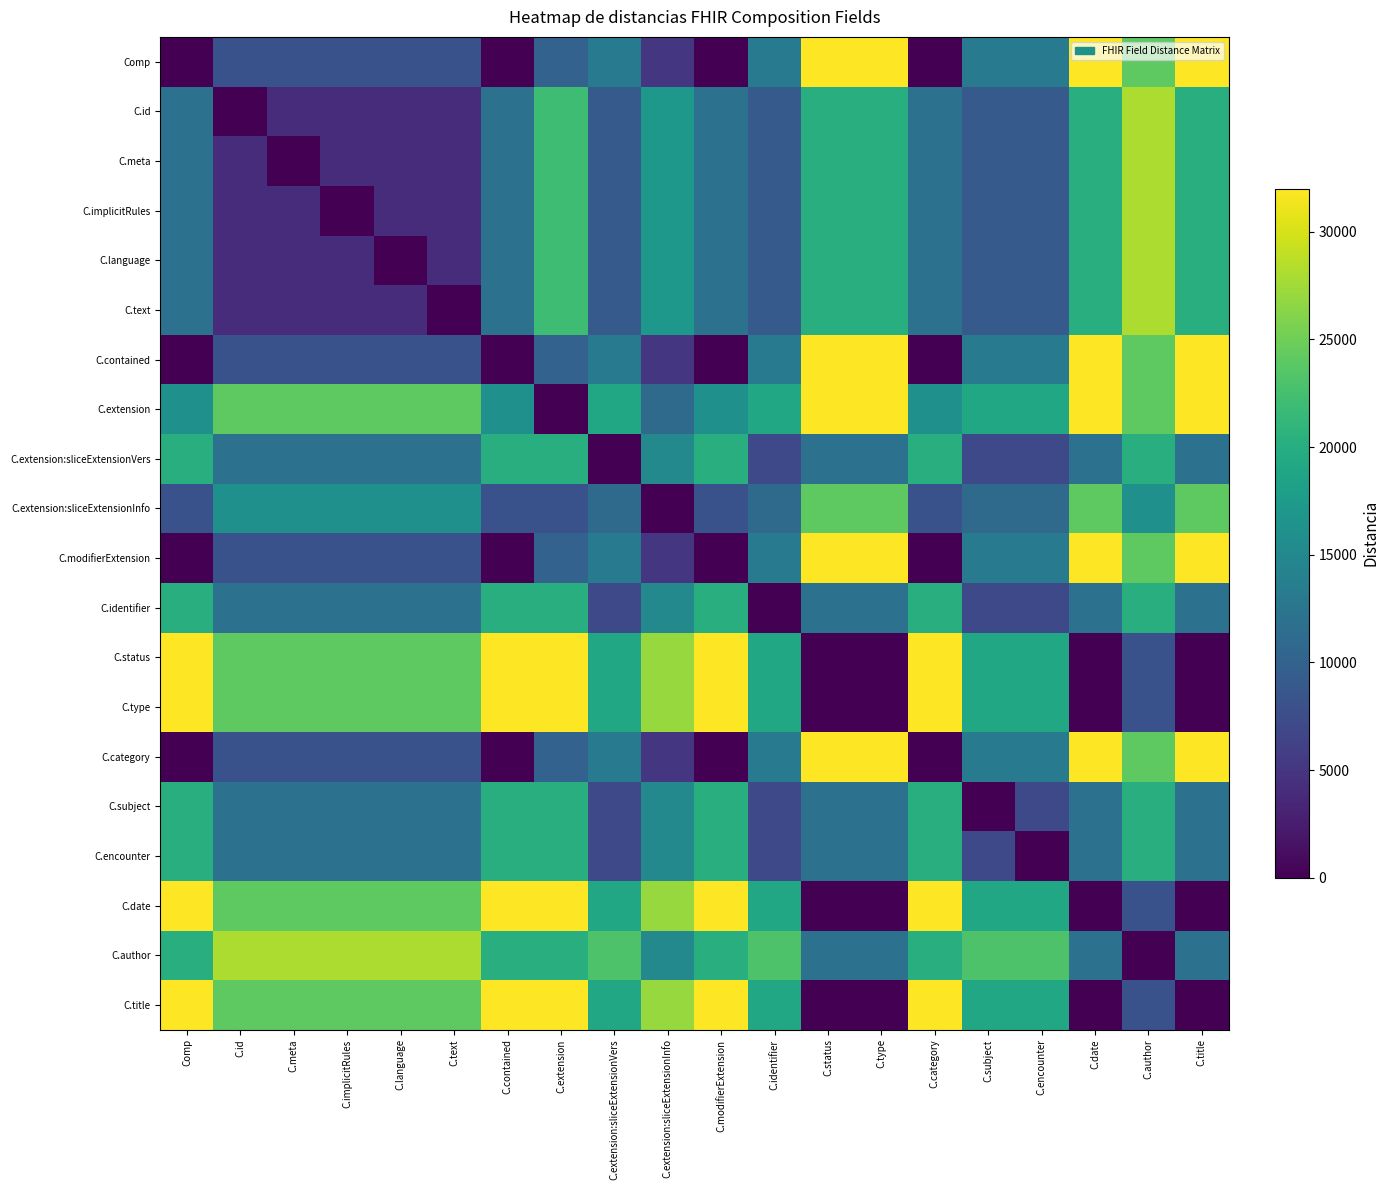

At C.identifier, list the series in order from largest to smallest.

C.author, C.extension, C.status, C.type, C.date, C.title, Comp, C.contained, C.modifierExtension, C.category, C.extension:sliceExtensionInfo, C.id, C.meta, C.implicitRules, C.language, C.text, C.extension:sliceExtensionVers, C.subject, C.encounter, C.identifier